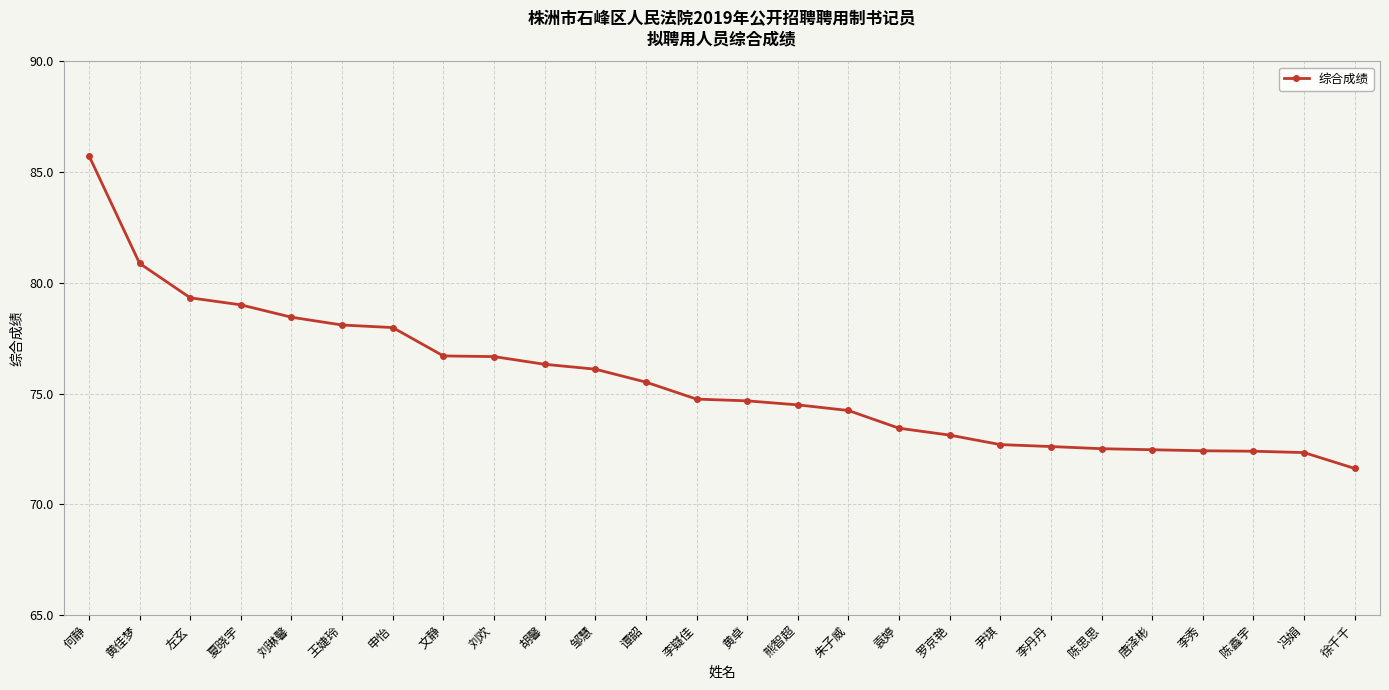

What is the label of the 1st point from the left?

何静